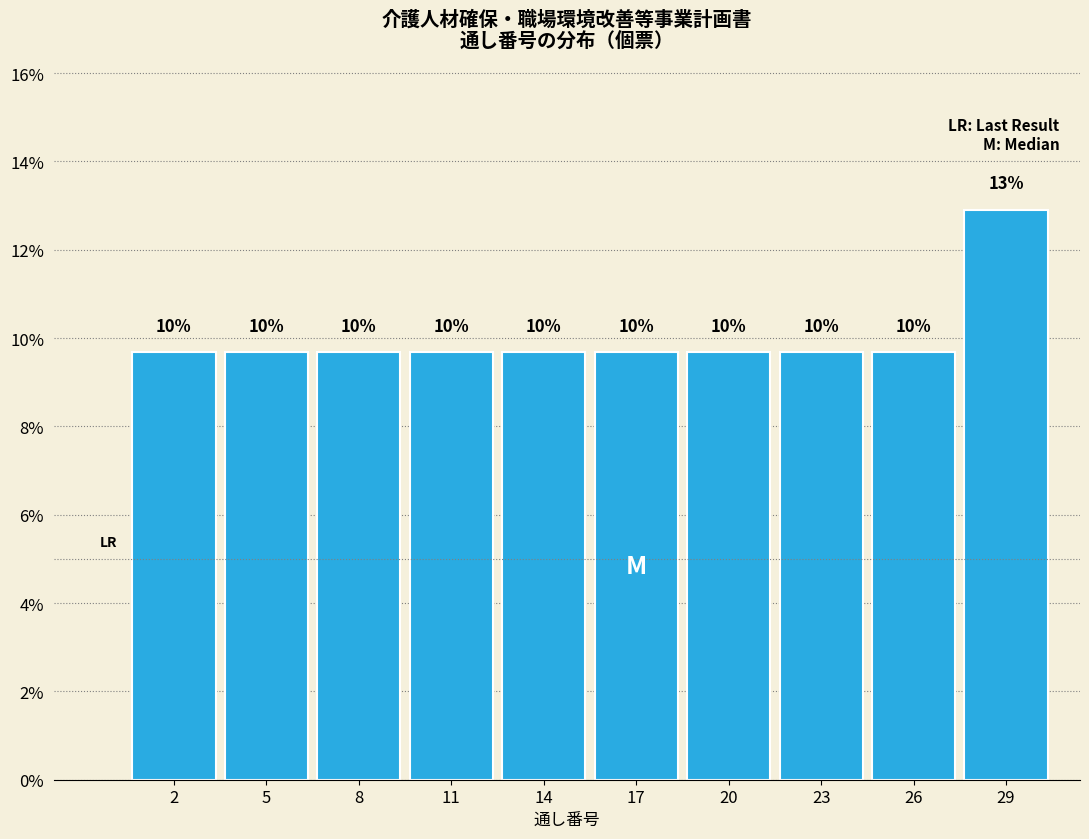

Are the bars horizontal?

No